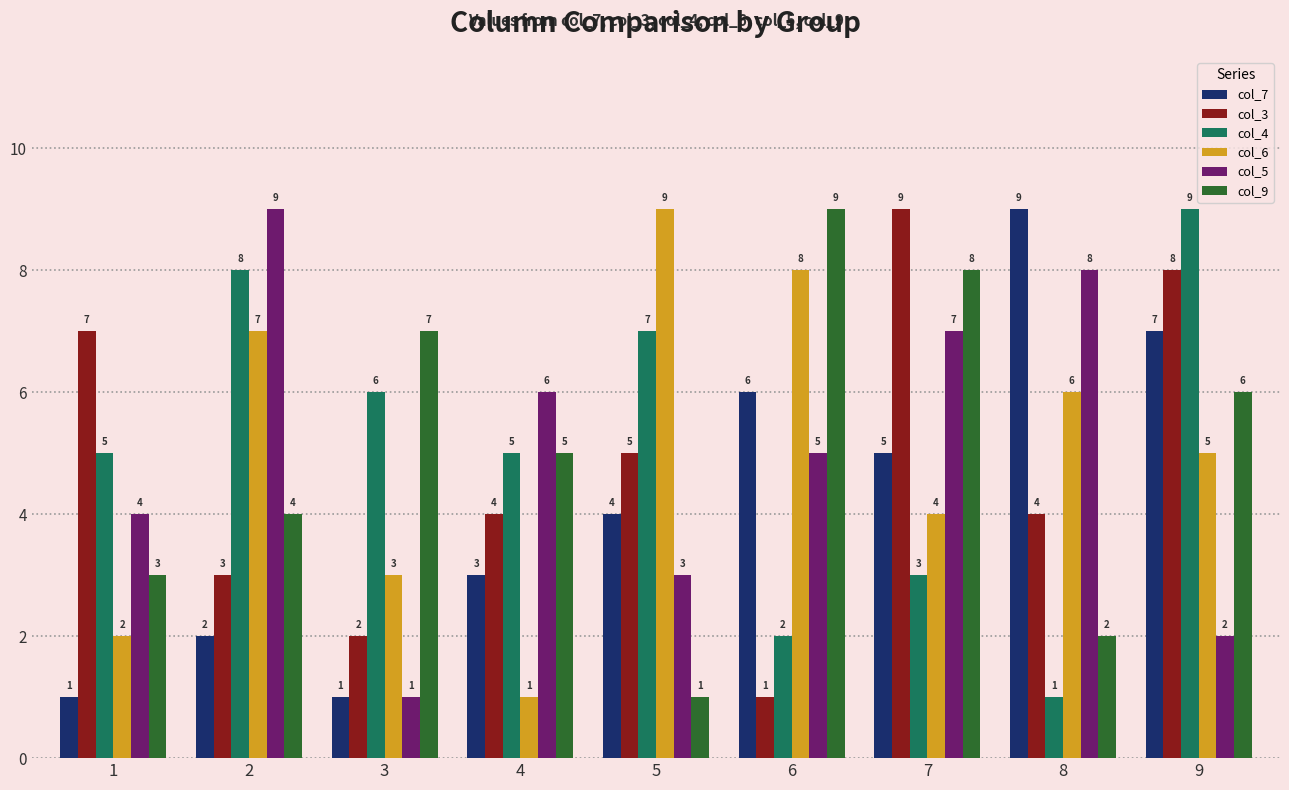

What is the sum of the col_7 values at 2 and 1?

3